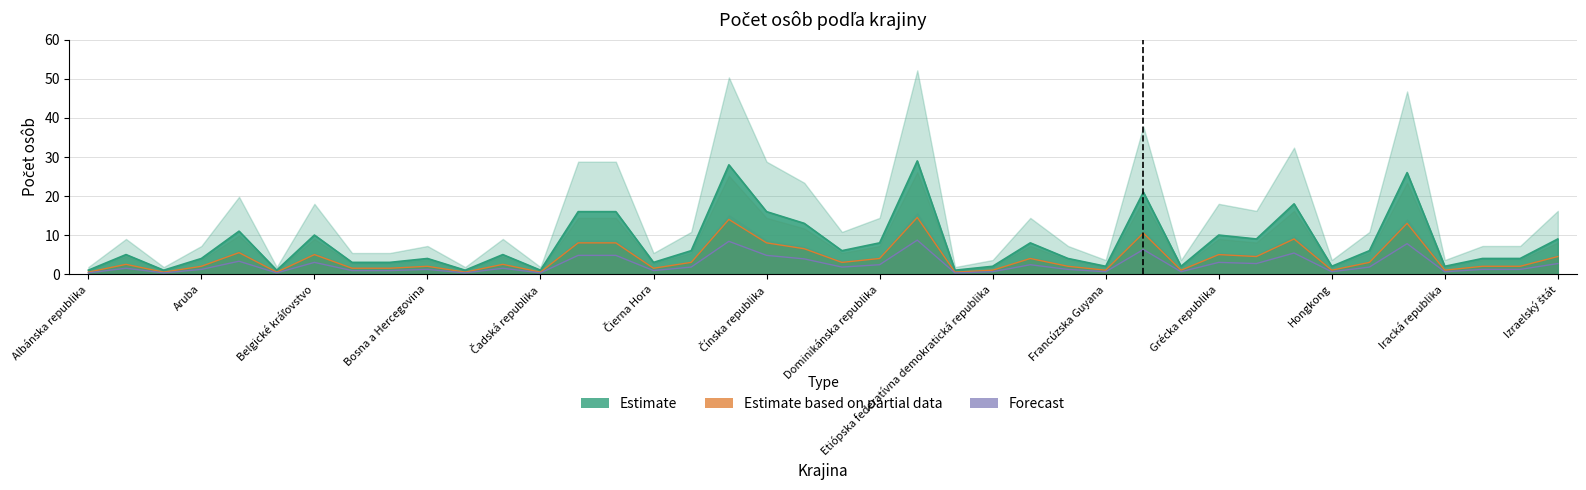

Rank the series at Argentínska republika from lowest to highest value.

Forecast, Estimate based on partial data, Estimate